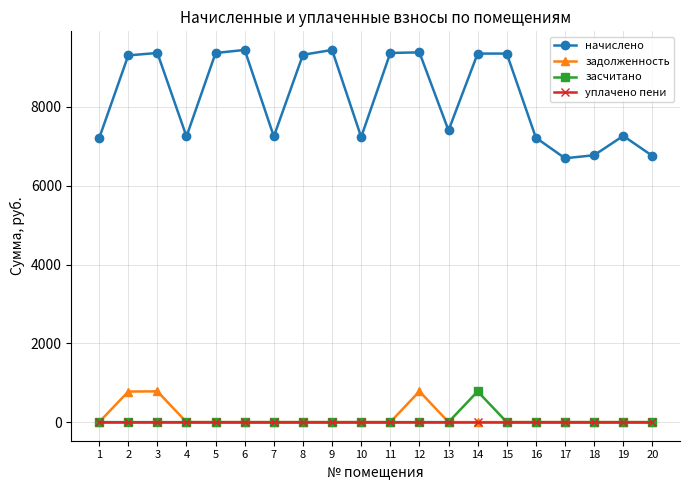

What is the maximum value shown in the chart?

9446.4